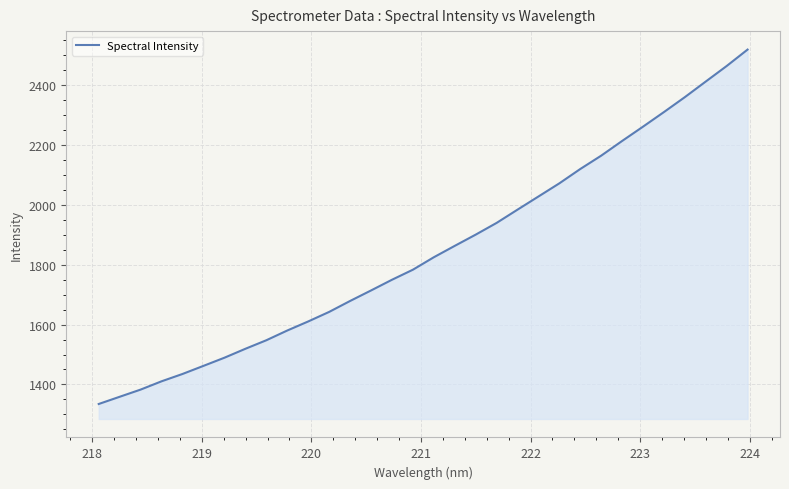

What is the maximum value shown in the chart?

2516.9